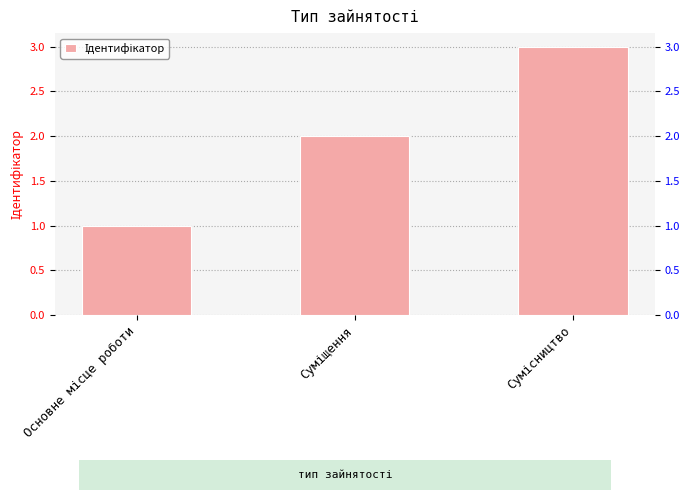

What is the ratio of the value at Сумісництво to the value at Основне місце роботи?

3.0